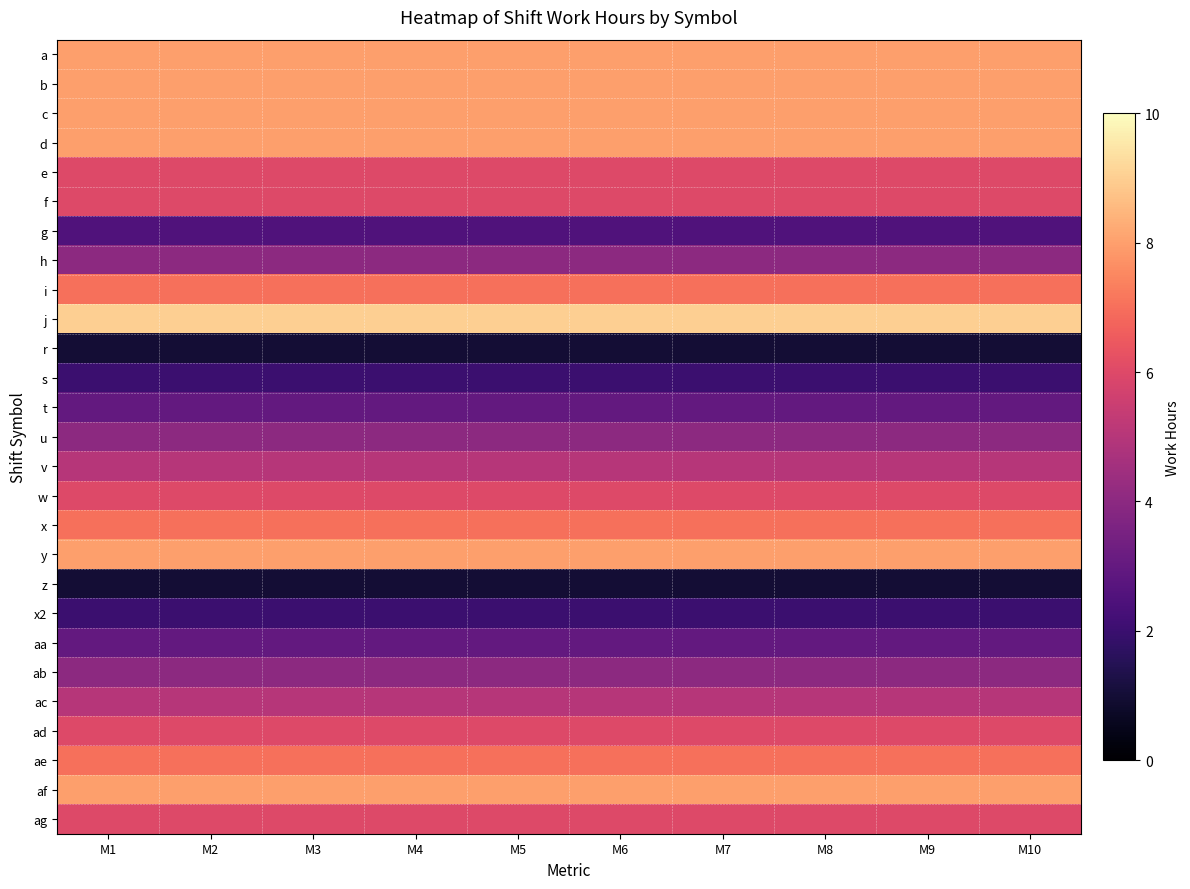

What is the smallest value displayed?

1.0